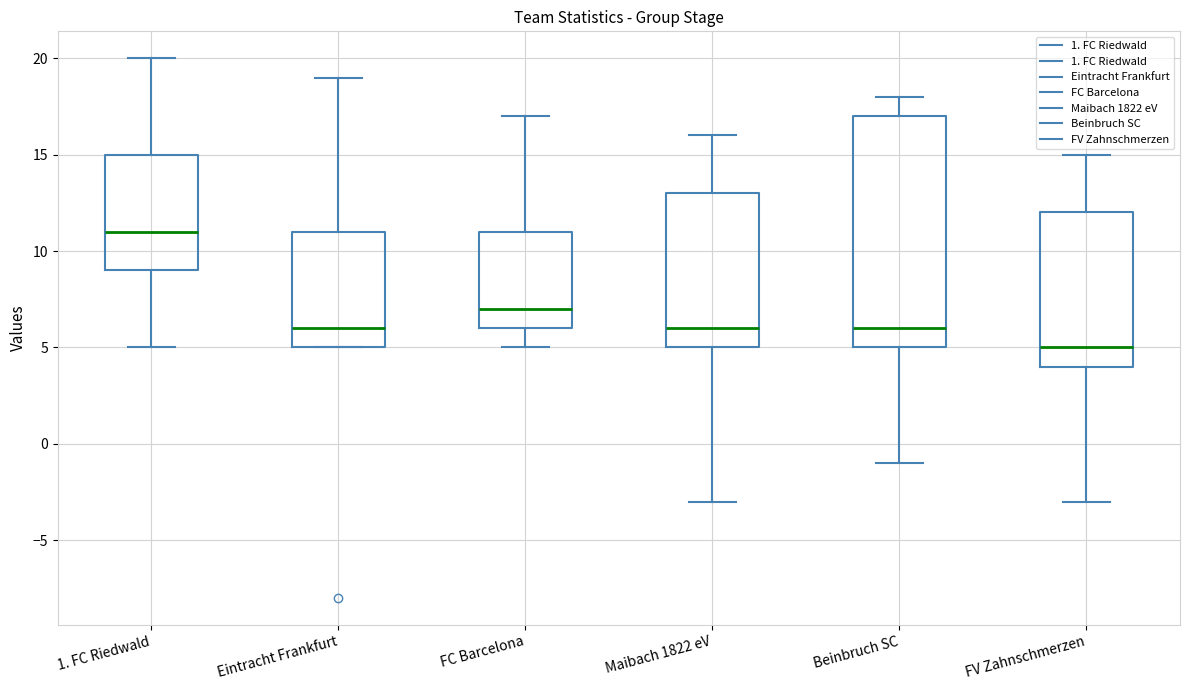

Which box has the lowest median line?

FV Zahnschmerzen